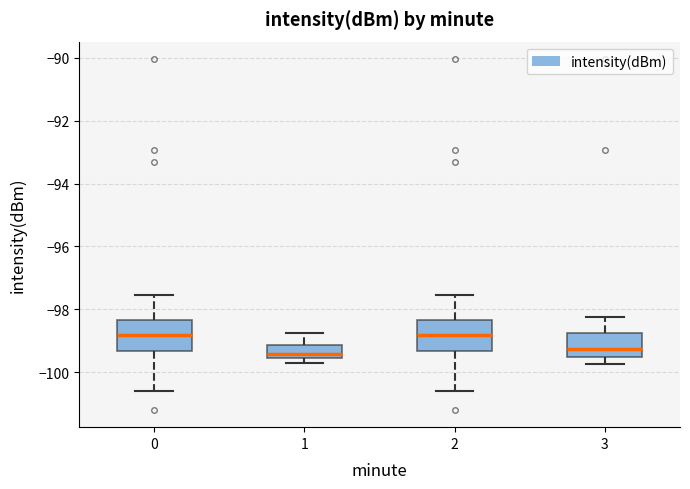

Reading left to right, read every box against the y-axis: the position of its median line, the range the box covers, and the ends of its whiskers. The values are not printed on the chart, so give them approximately, as read against the axis.

0: median -98.8, box -99.4 to -98.4, whiskers -100.6 to -97.6
1: median -99.4, box -99.6 to -99.2, whiskers -99.8 to -98.8
2: median -98.8, box -99.4 to -98.4, whiskers -100.6 to -97.6
3: median -99.2, box -99.6 to -98.8, whiskers -99.8 to -98.2